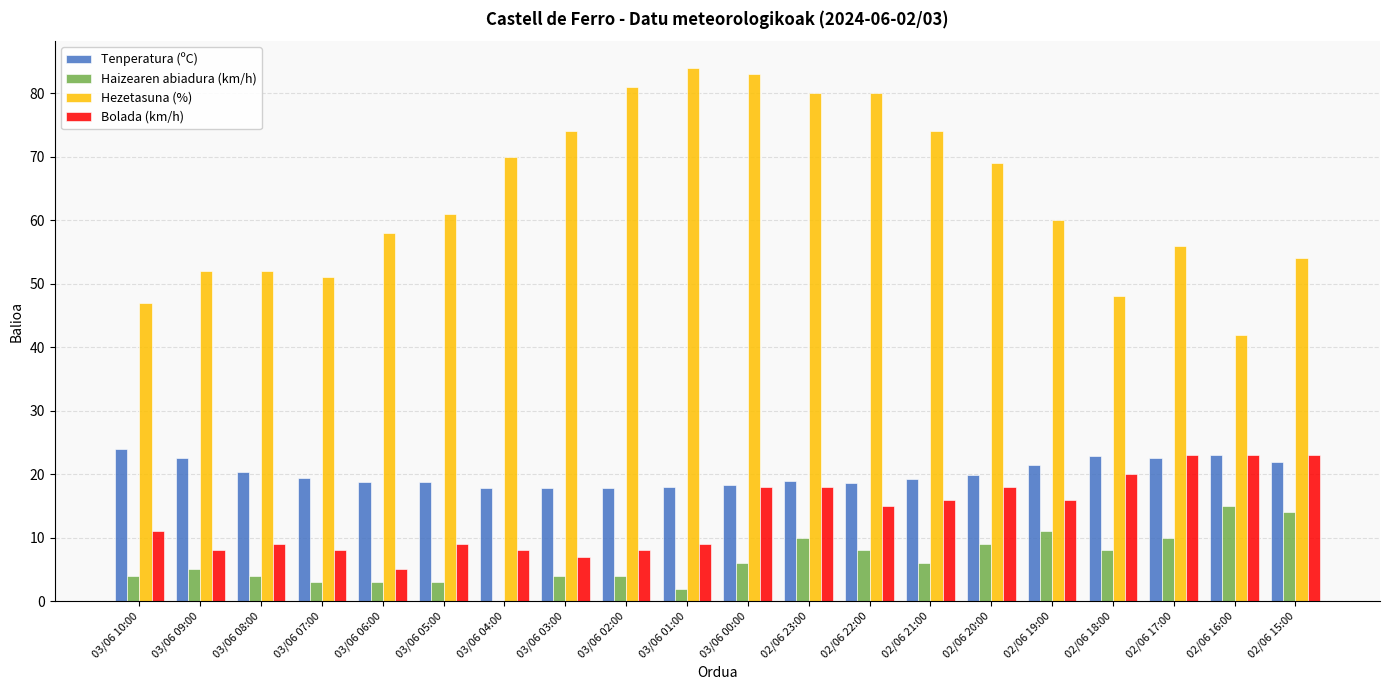

Which series has the widest spread of values?

Hezetasuna (%)